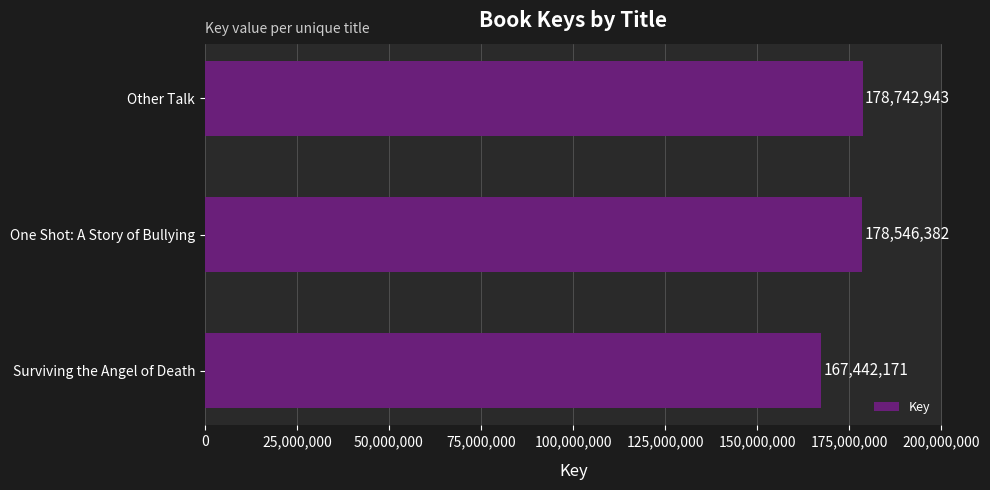

Reading top to bottom, extract all data points from this chart.

178742943	178546382	167442171